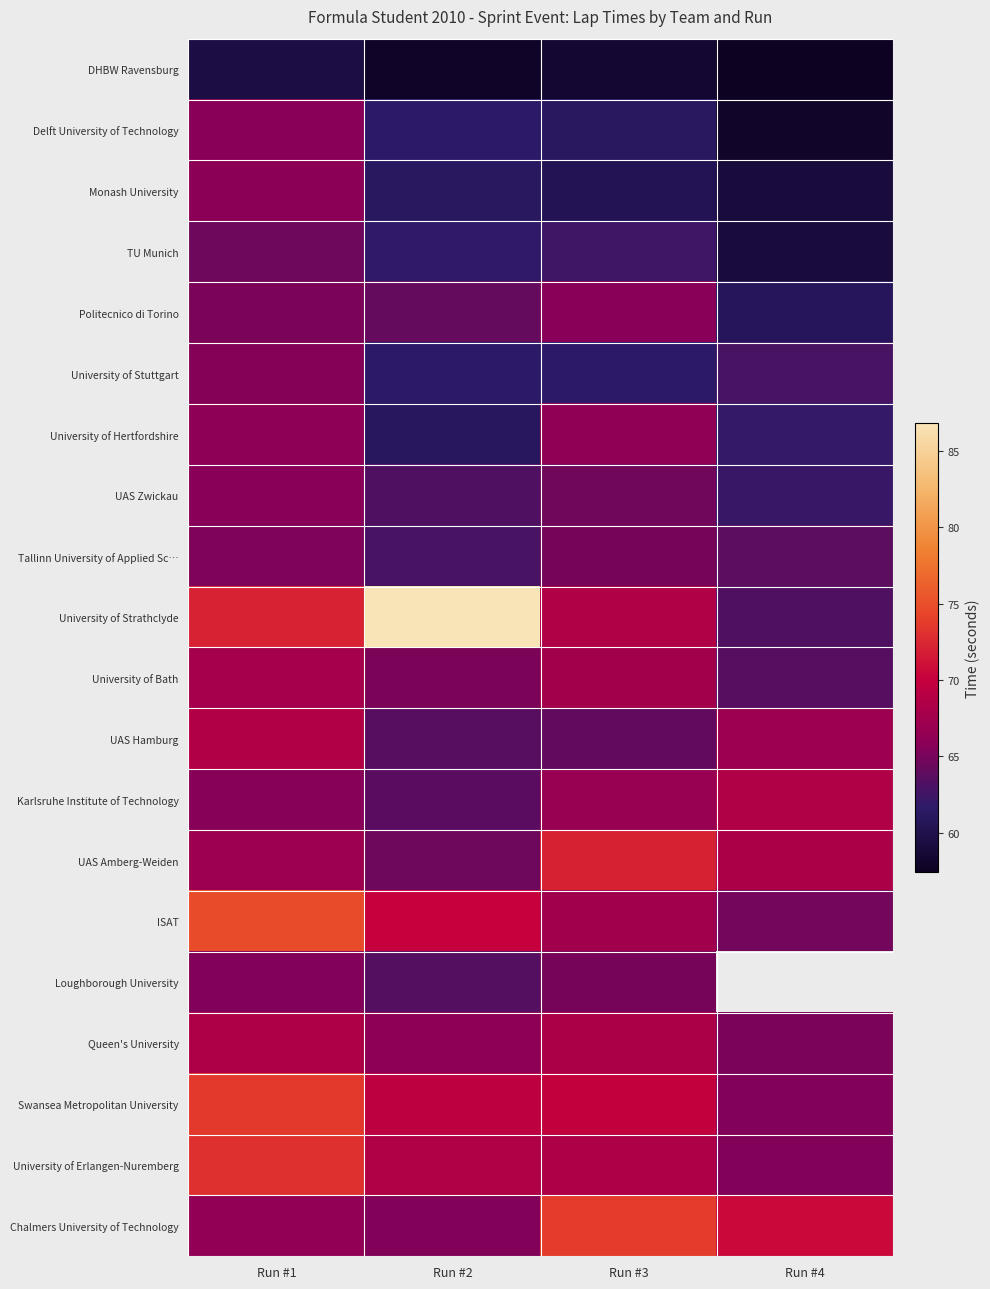

What is the approximate value of Monash University at Run #1?

65.8